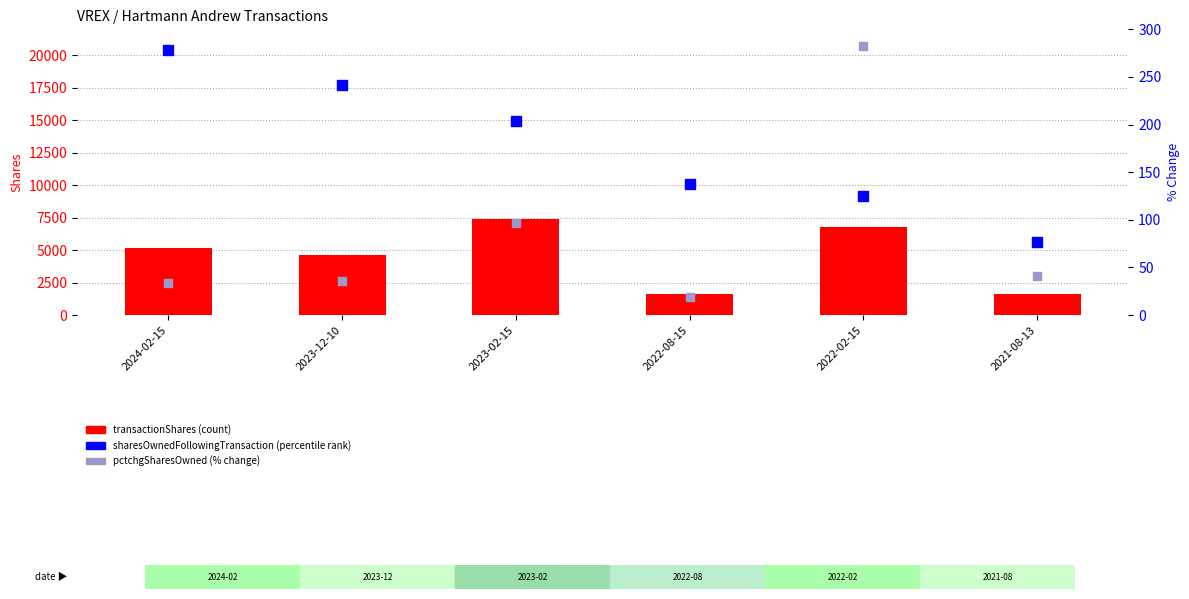

Which series has the widest spread of Y values?

sharesOwnedFollowingTransaction